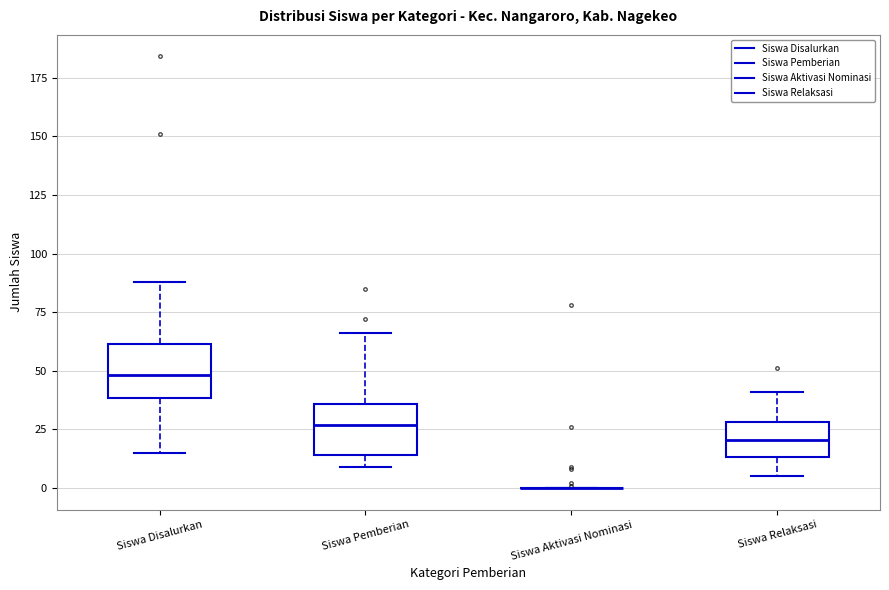

Reading left to right, transcribe this box plot: for each box, give where its median line is, the range the box spans, and where its two whiskers end, as read against the y-axis. The values are not printed on the chart, so give them approximately, as read against the axis.

Siswa Disalurkan: median 50, box 40 to 60, whiskers 15 to 90
Siswa Pemberian: median 25, box 15 to 35, whiskers 10 to 65
Siswa Aktivasi Nominasi: box collapsed to a line at 0, whiskers 0 to 0
Siswa Relaksasi: median 20, box 15 to 30, whiskers 5 to 40